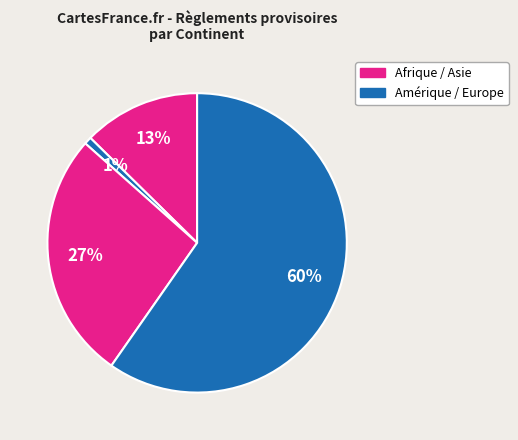

How many slices are in this pie chart?

4